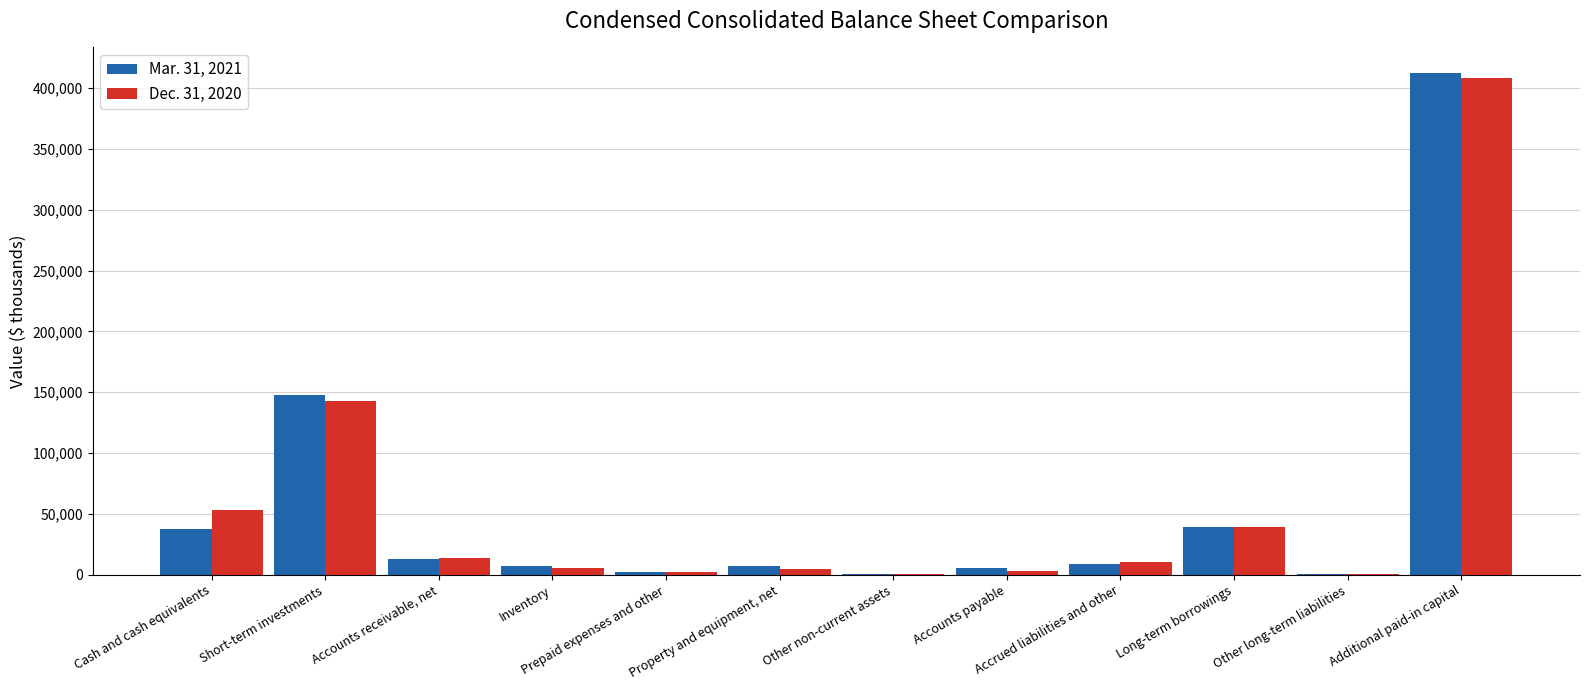

True or false: Mar. 31, 2021 has a value of 39543 at Long-term borrowings.

True